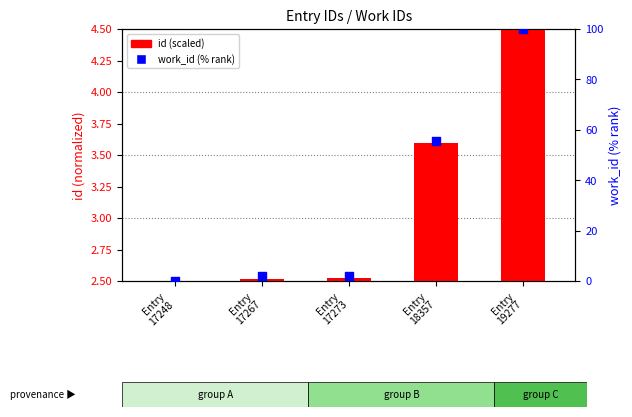

Is the value of id (scaled) at Entry
17248 greater than the value of work_id (pct rank) at Entry
17248?

Yes